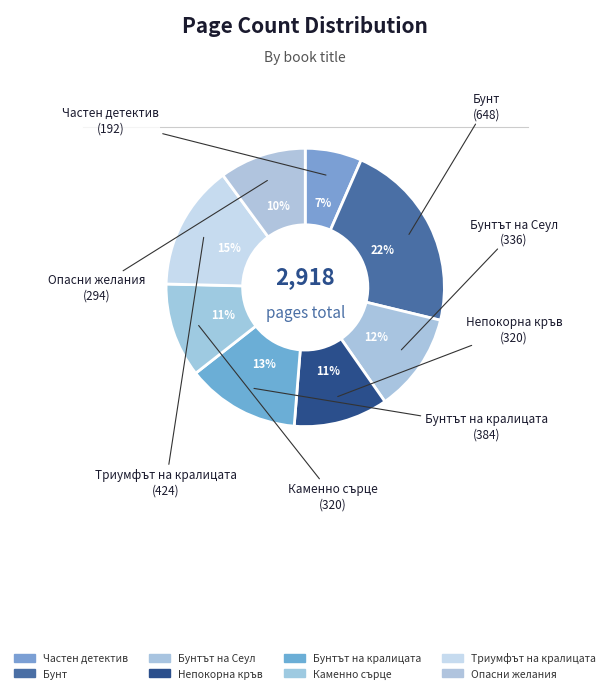

How many segments does this pie chart have?

8